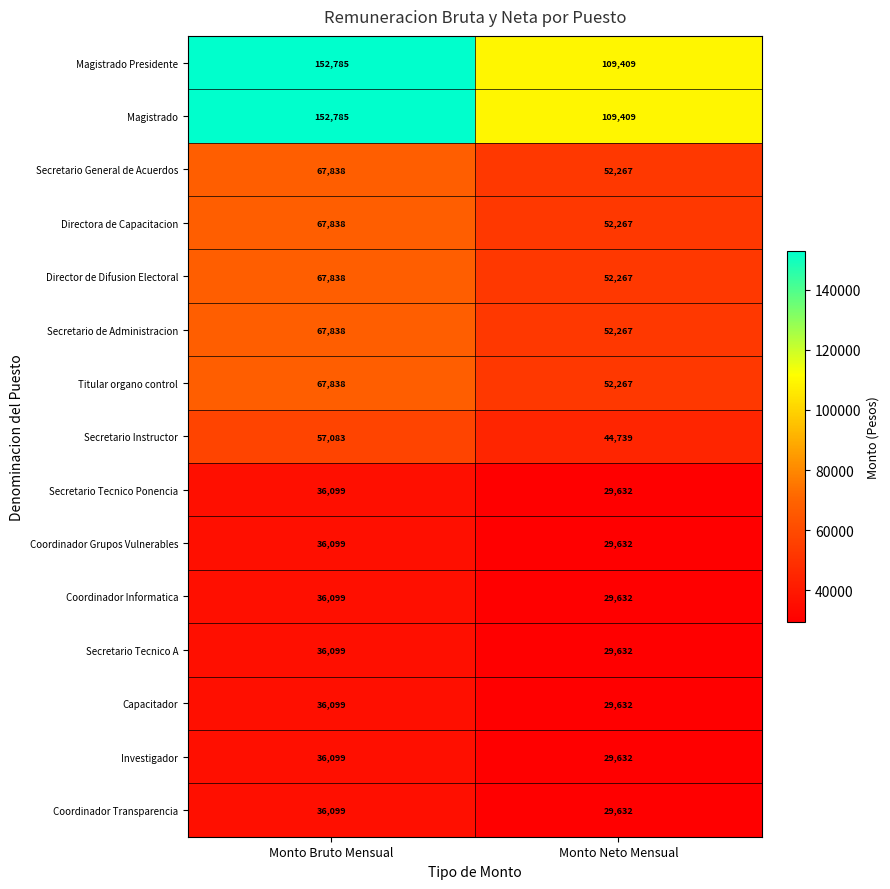

At which label does Magistrado reach its minimum?

Monto Neto Mensual